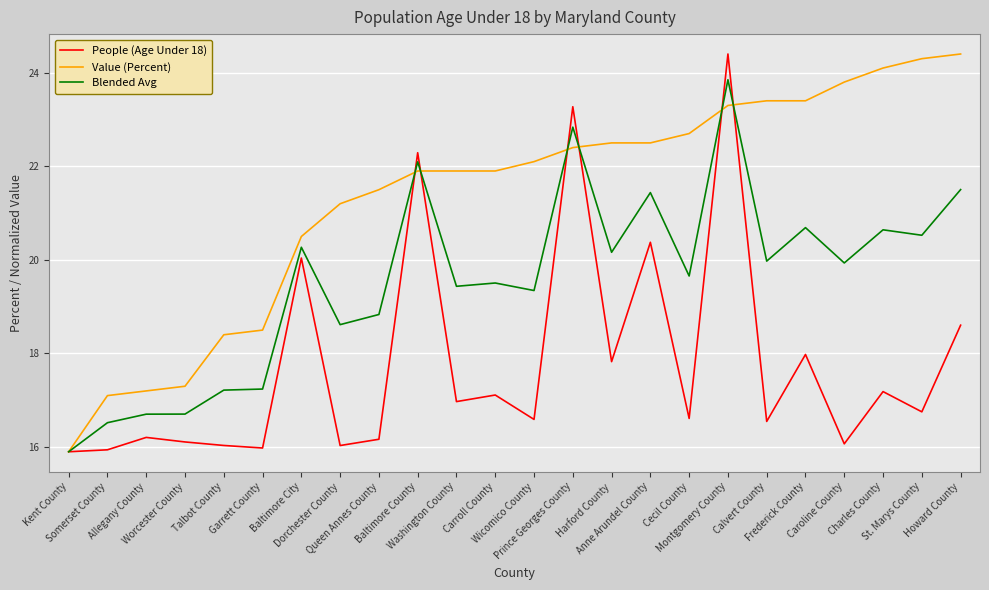

What is the minimum value for Value (Percent)?

15.9